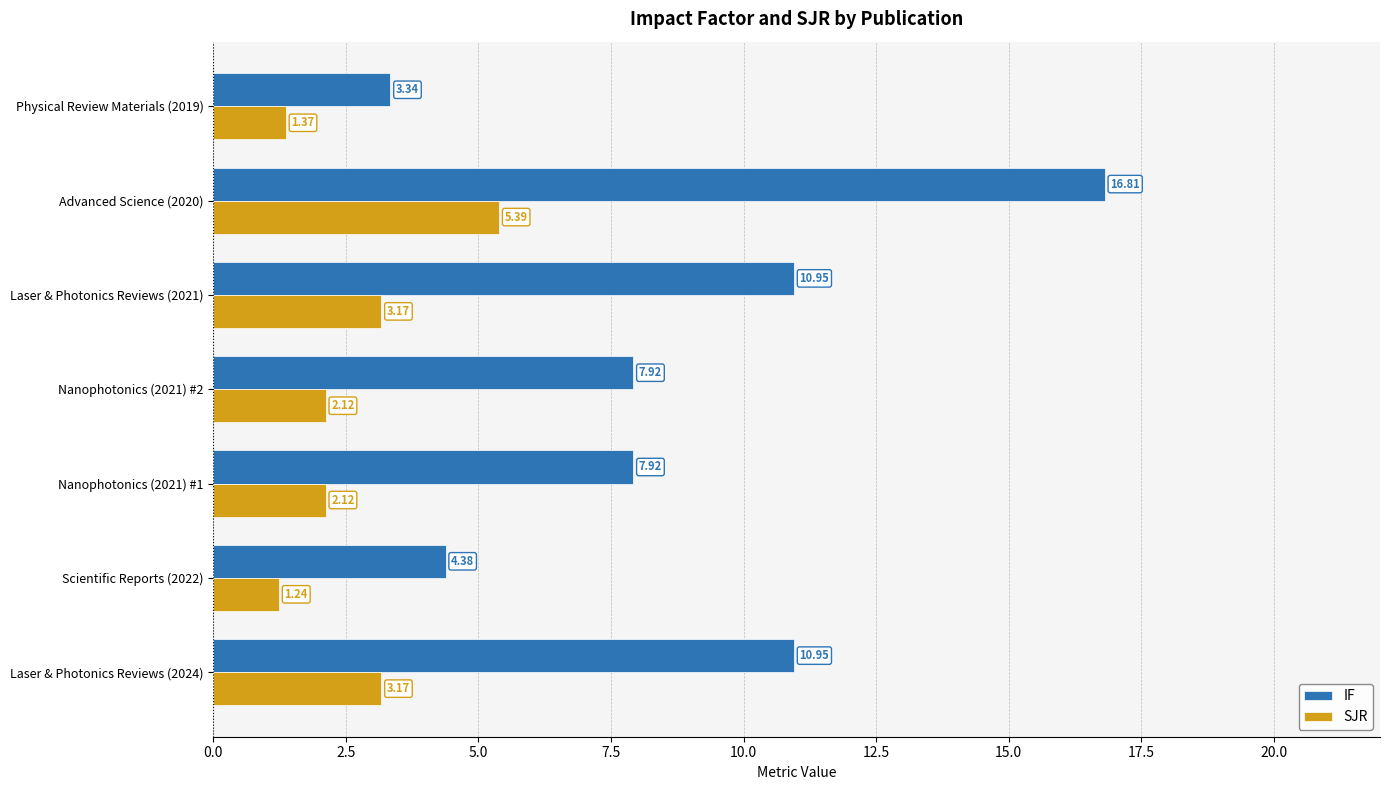

Rank the series by their average value, from highest to lowest.

IF, SJR